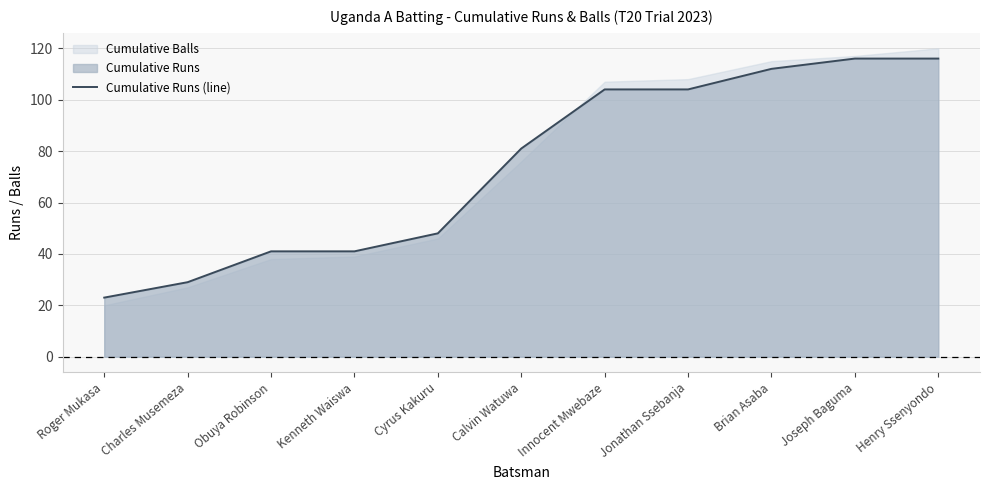

What is the difference between the maximum and minimum values?

93